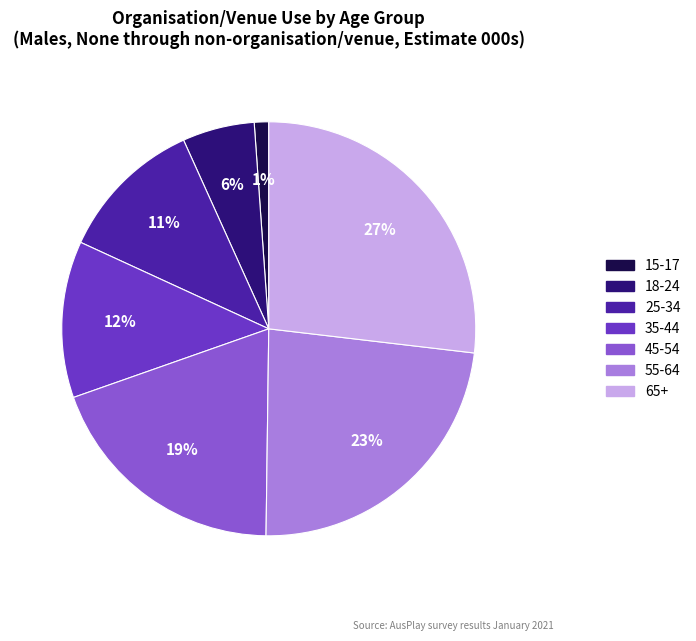

What is the largest slice in the pie chart?

65+